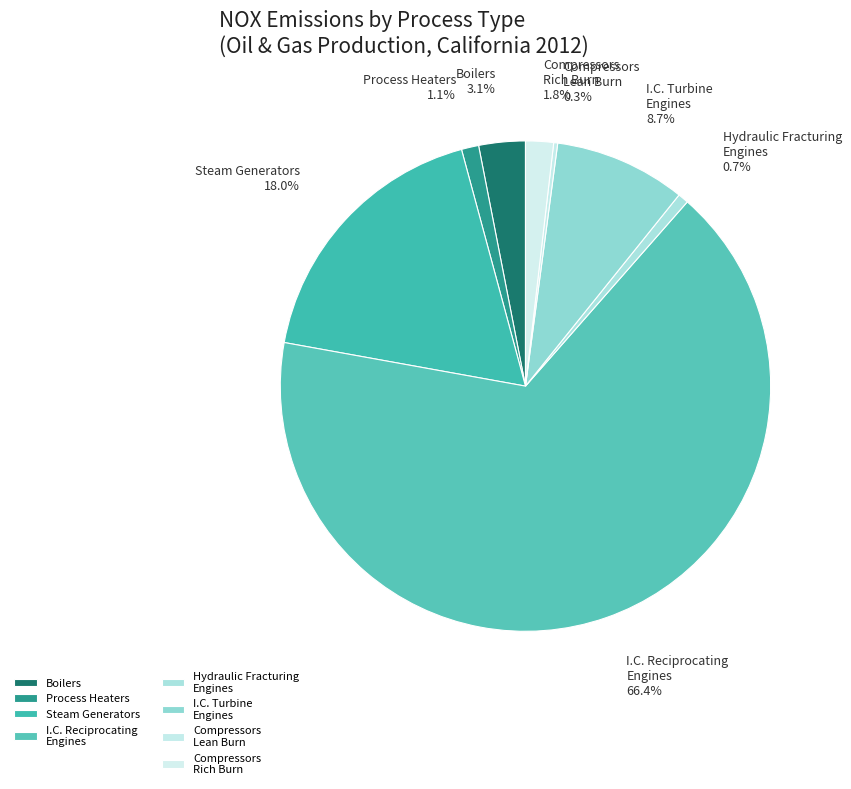

Which category accounts for the majority?

I.C. Reciprocating Engines